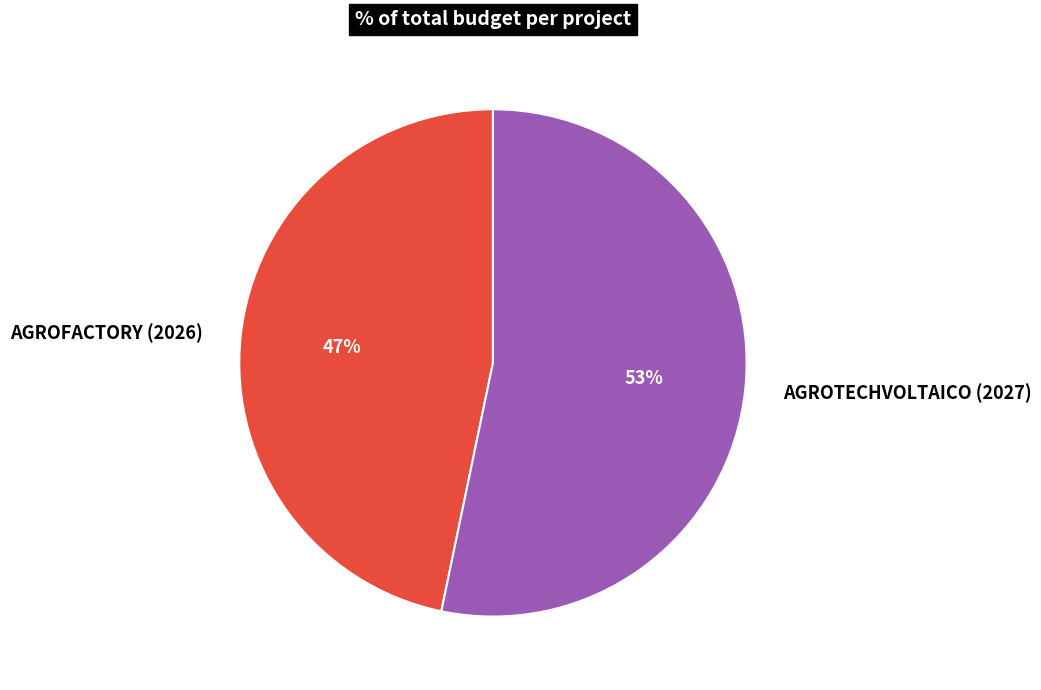

To the nearest percent, what portion does AGROTECHVOLTAICO (2027) represent?

53%